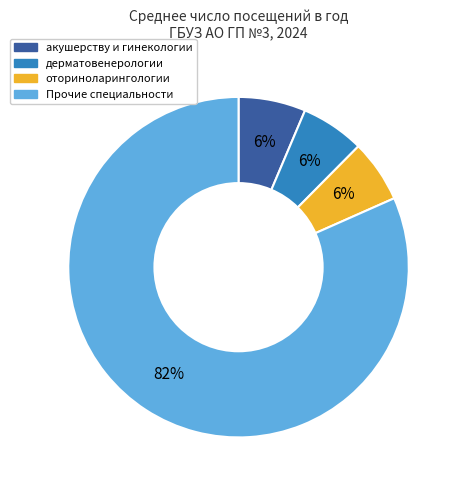

To the nearest percent, what is the difference between the largest and smallest slice percentages?

76%